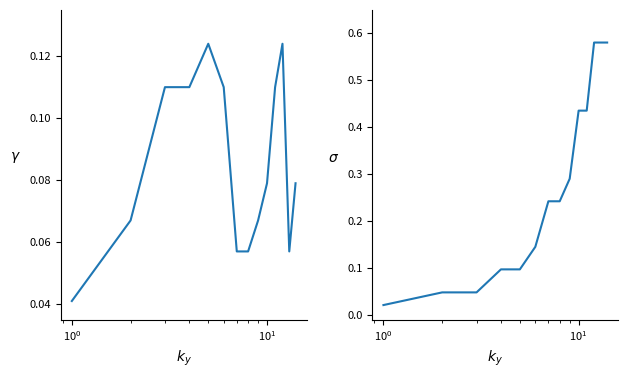

The value of DQE at 9 is 0.1. True or false?

False